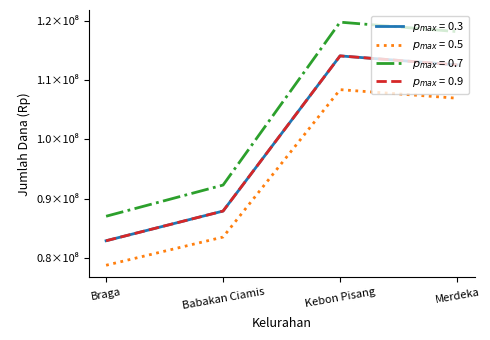

Is this an area chart (filled region under the line)?

No